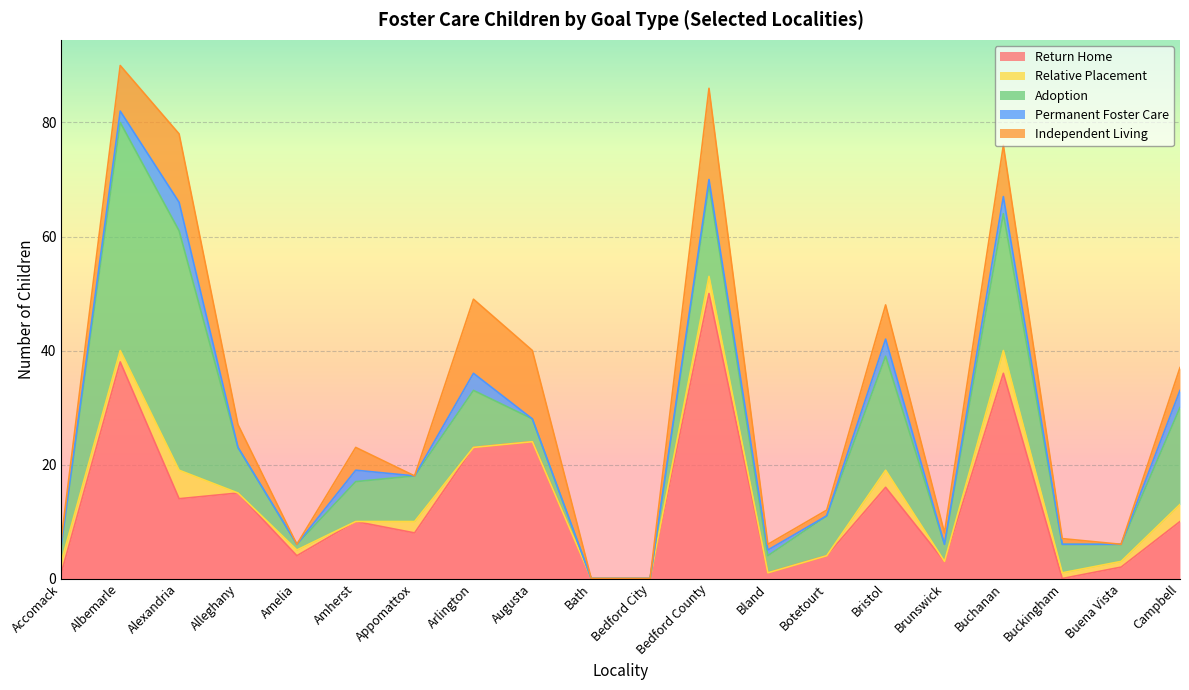

What is the greatest value displayed?

50